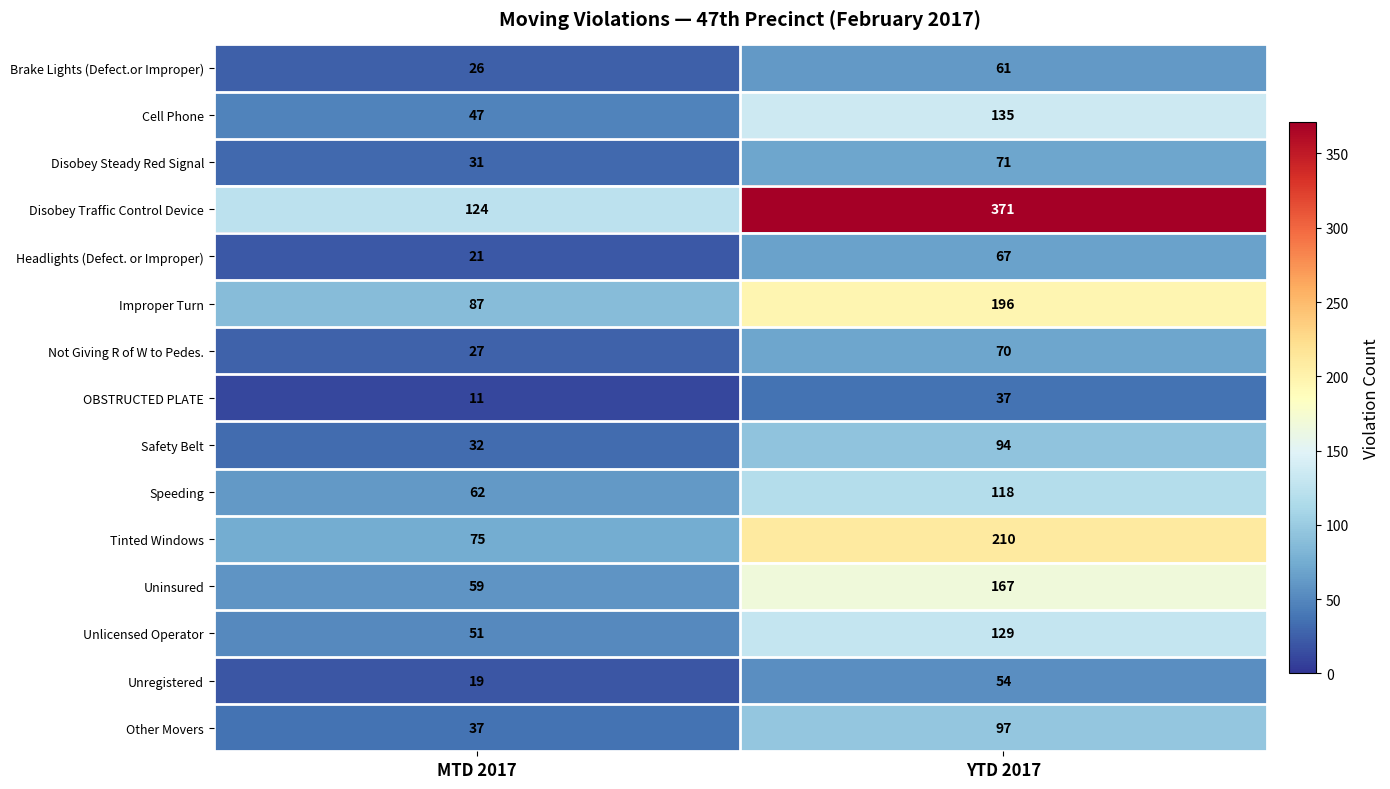

What is the difference between the maximum and minimum values in the OBSTRUCTED PLATE series?

26